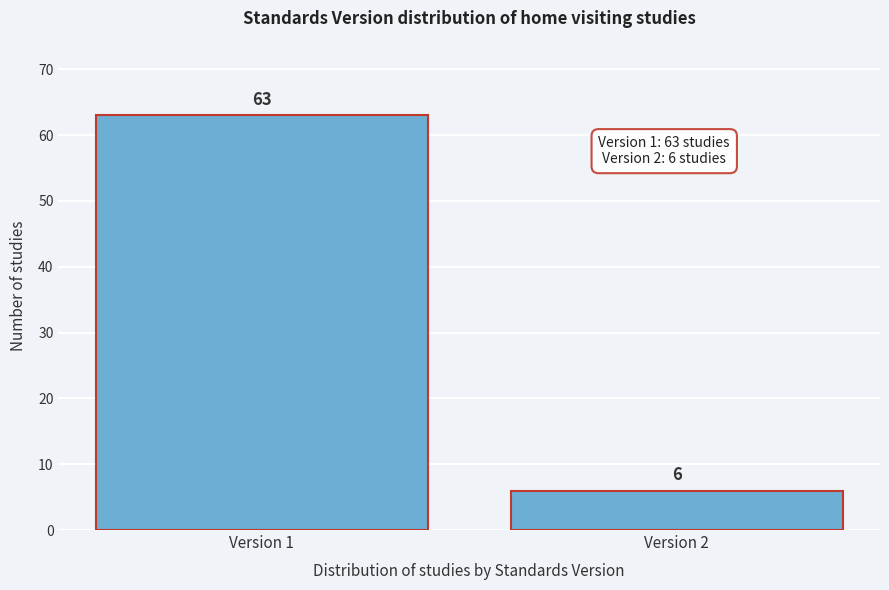

Reading right to left, list all the values displayed in this chart.

6	63